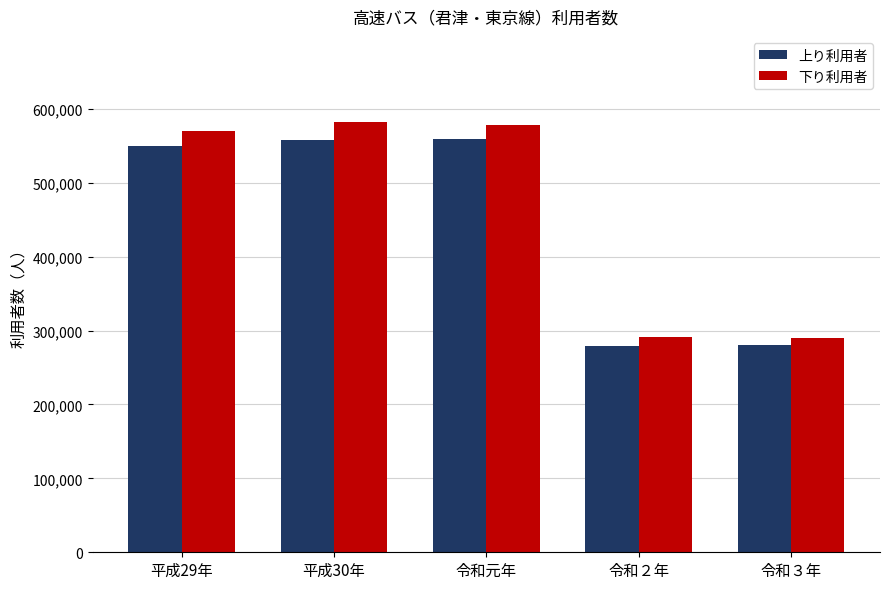

Read the 下り利用者 value at 令和元年.

578033